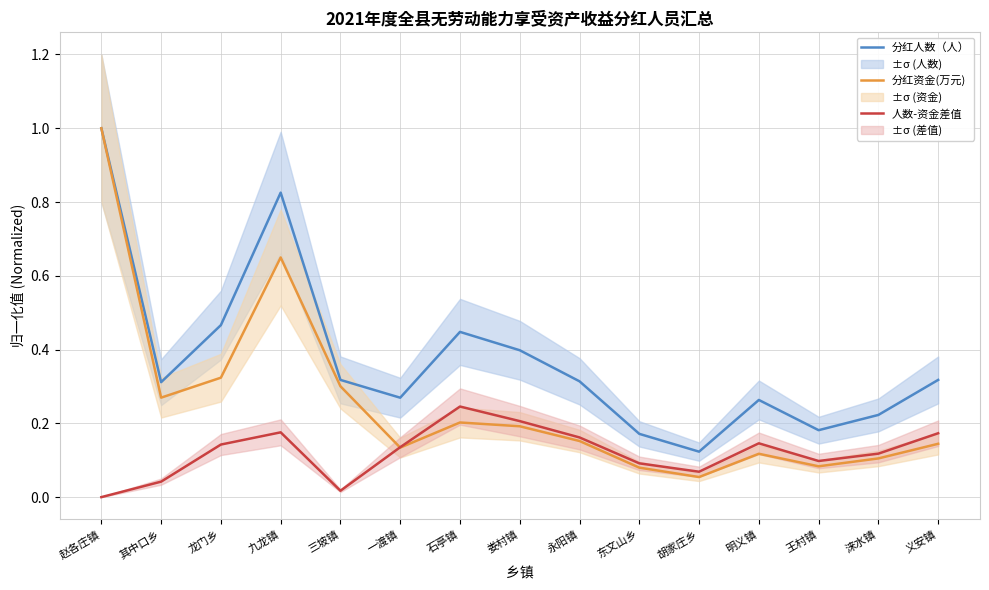

True or false: 分红人数（人） and 人数-资金差值 cross at least once.

False